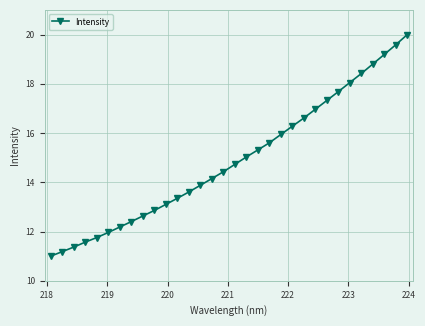

What is the value of the 25th point from the left?

17.3